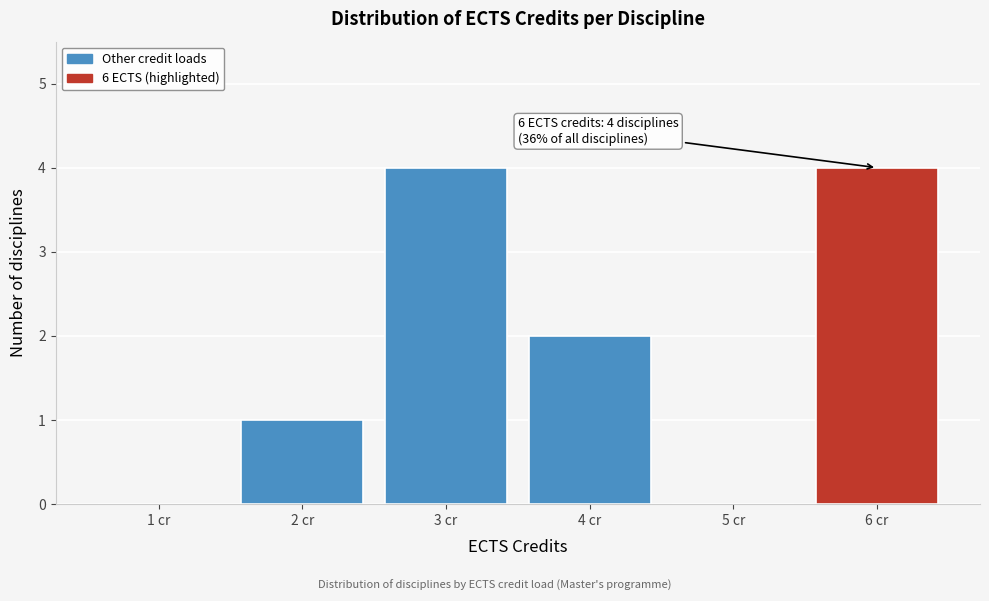

Reading left to right, list all the values displayed in this chart.

1 cr=0	2 cr=1	3 cr=4	4 cr=2	5 cr=0	6 cr=4